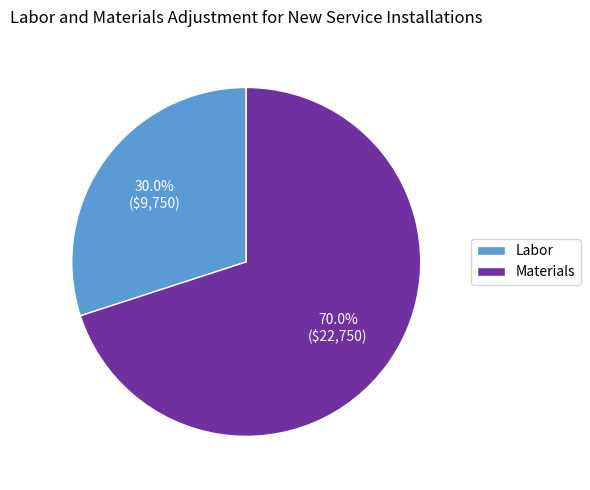

The Labor slice represents 21% of the pie. True or false?

False